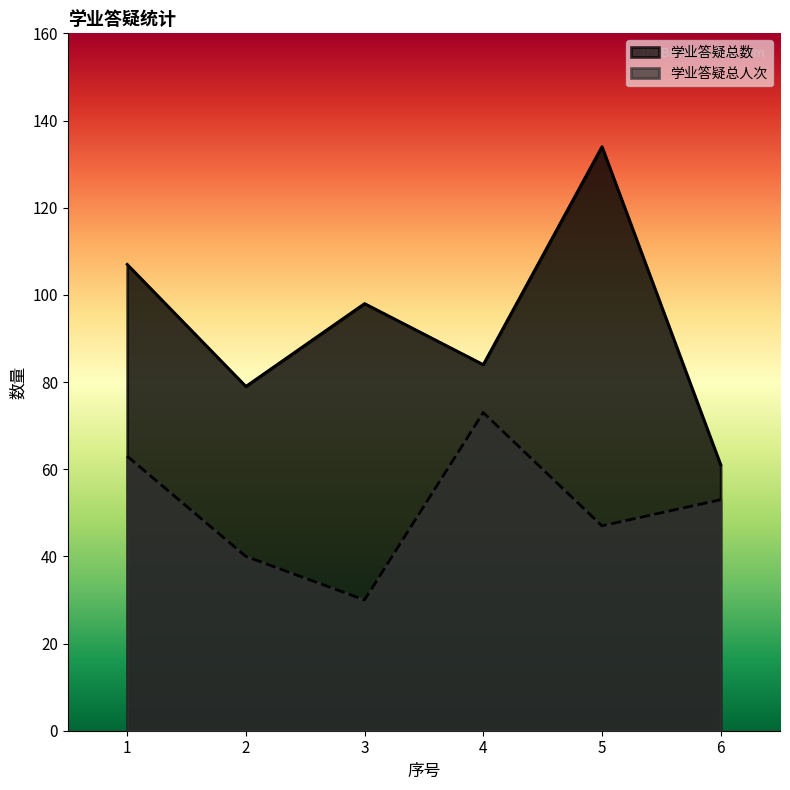

What is the maximum value for 学业答疑总人次?

73